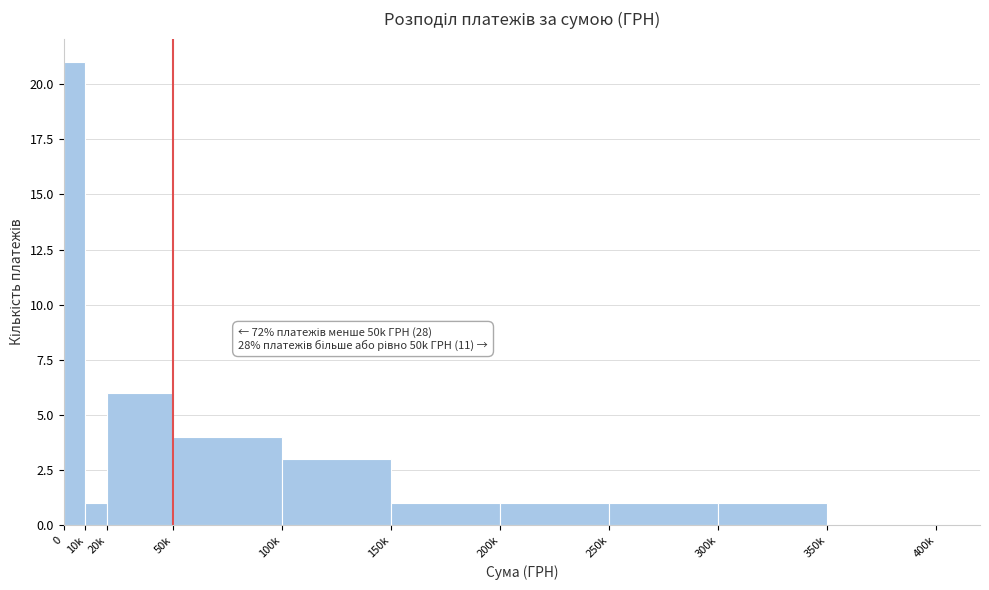

Reading left to right, what are all the values shown in this chart?

0=21	10k=1	20k=6	50k=4	100k=3	150k=1	200k=1	250k=1	300k=1	350k=0